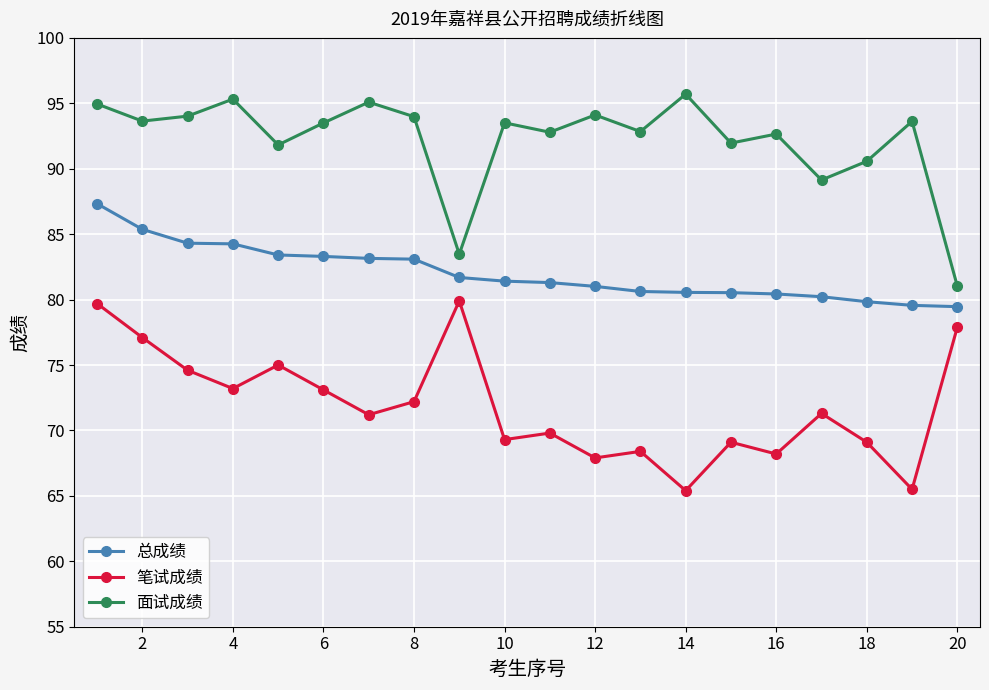

What is the lowest value of the 面试成绩 series?

81.0